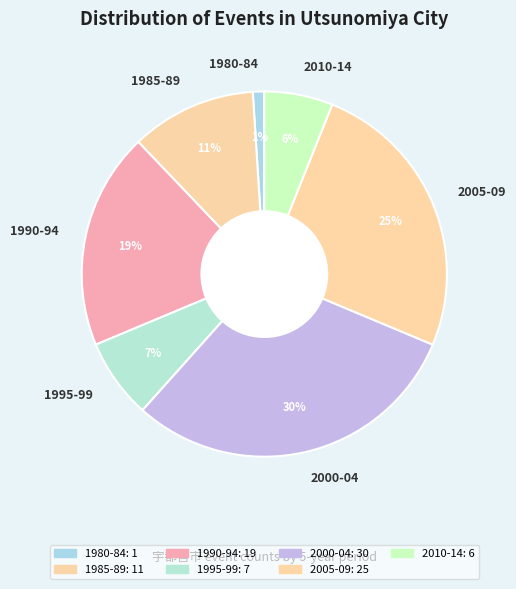

What percentage is the 1980-84 slice, to the nearest percent?

1%